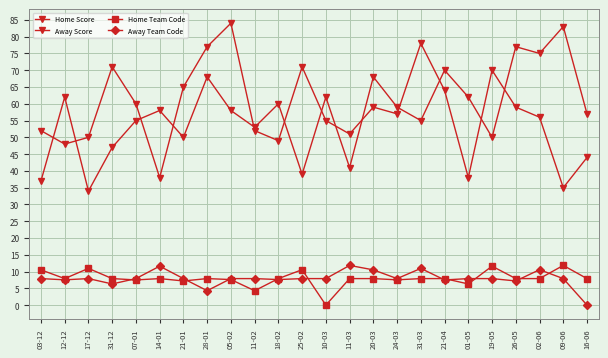

How many lines are shown in the chart?

4